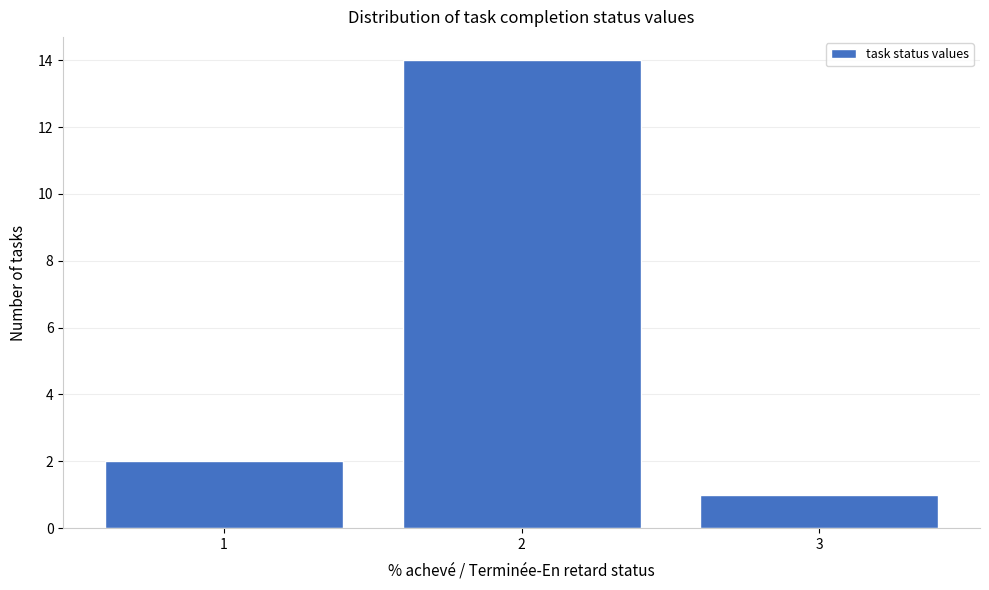

Reading left to right, what are all the values shown in this chart?

1=2	2=14	3=1